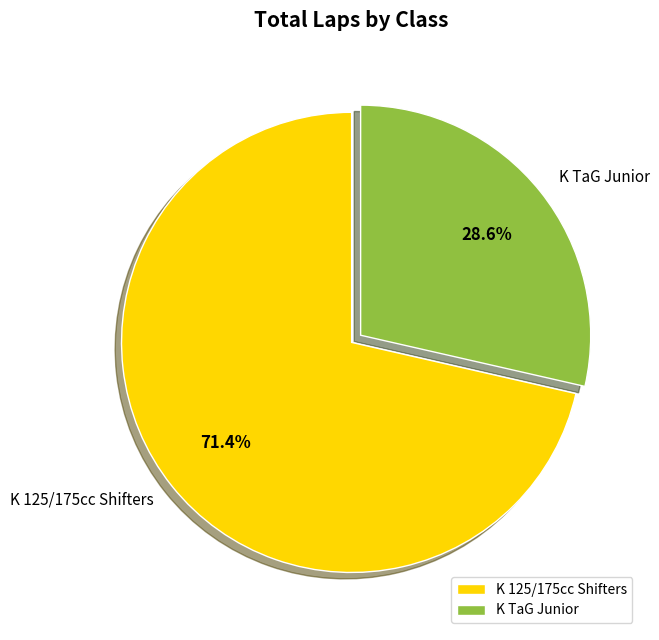

Combined, what portion of the pie is K TaG Junior and K 125/175cc Shifters?

100.0%